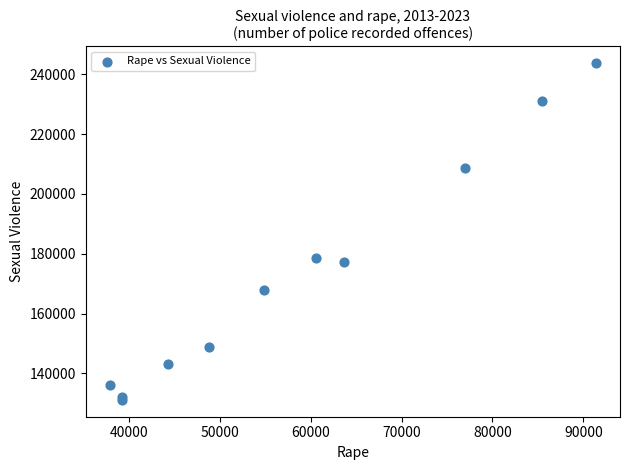

What Y value in the scatter plot is closest to 187408?

178652